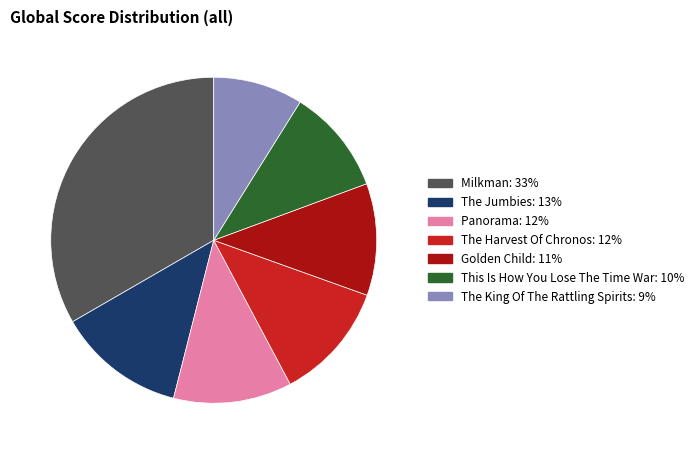

Between Golden Child and The Jumbies, which is larger?

The Jumbies